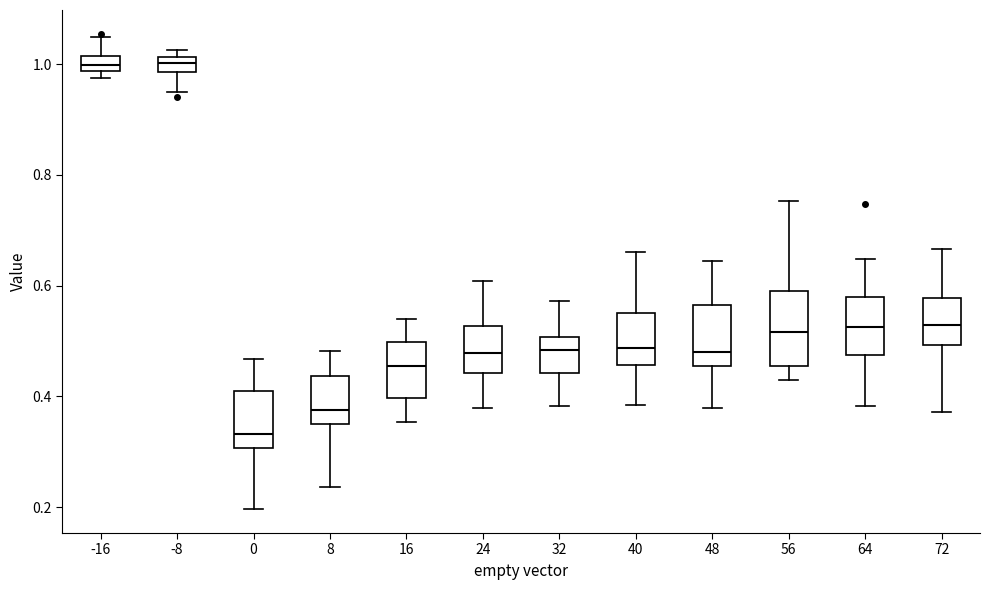

Comparing the boxes themselves (not the whiskers), which one is the tallest?

56